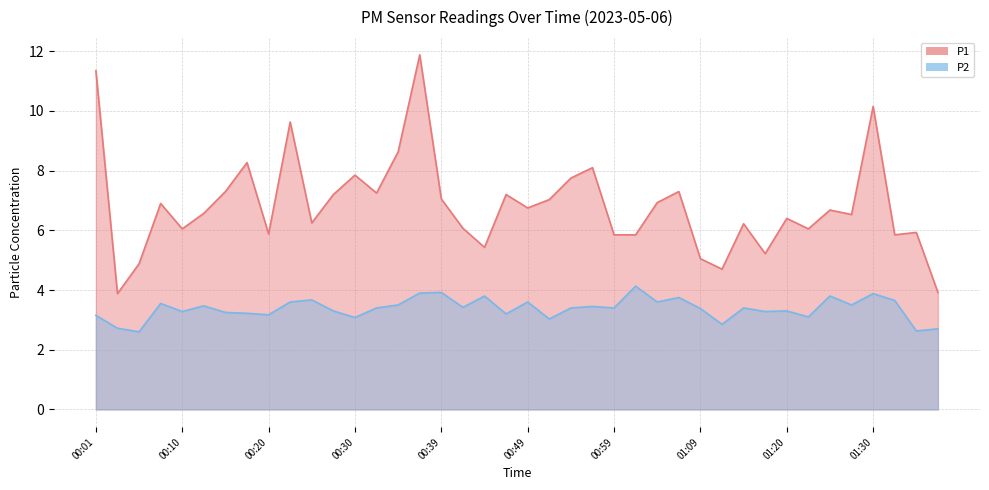

At which label does P2 reach its peak?

01:01